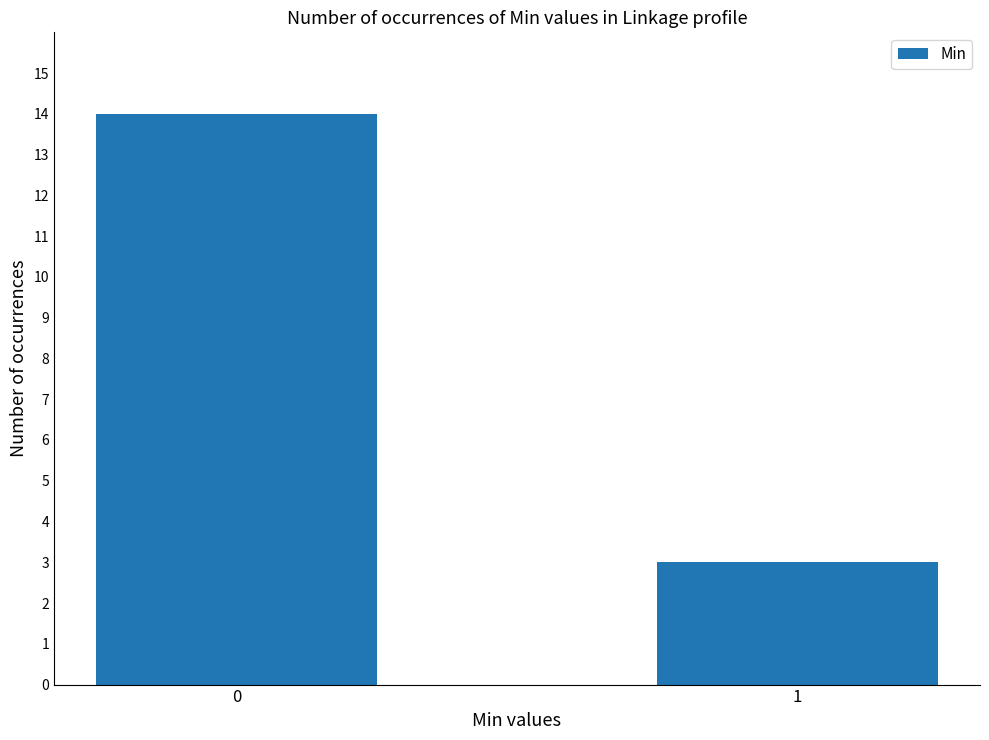

Read the value at 1.

3